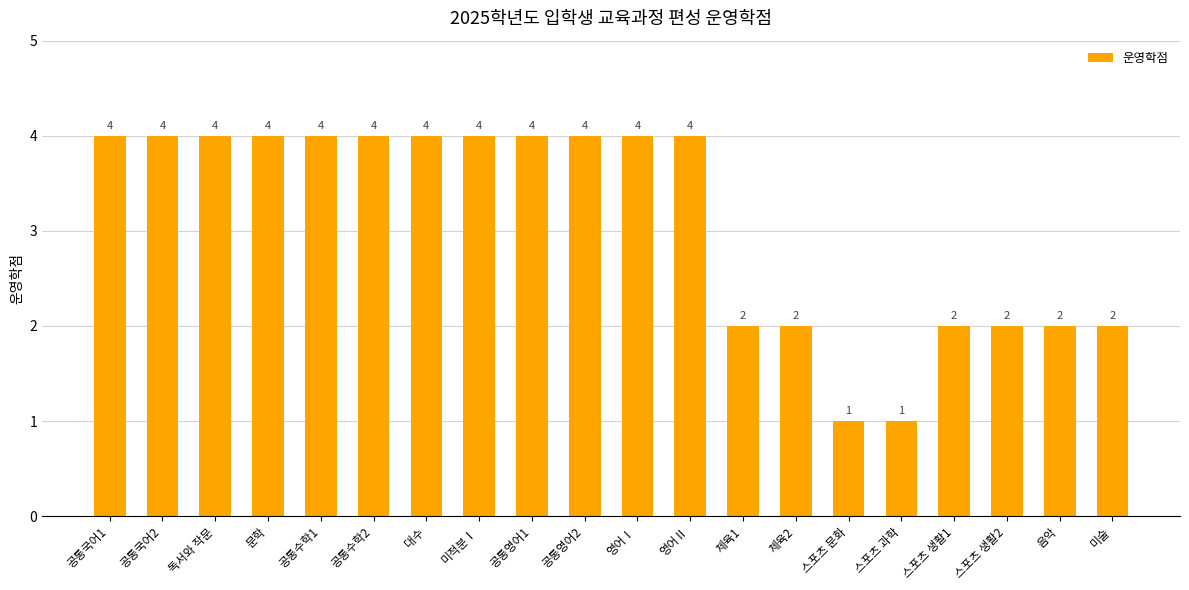

What is the change in value from 영어Ⅰ to 스포츠 생활2?

-2